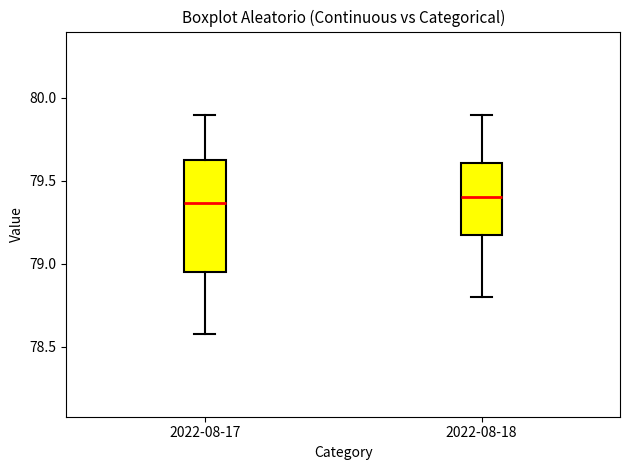

Reading left to right, read every box against the y-axis: the position of its median line, the range the box covers, and the ends of its whiskers. The values are not printed on the chart, so give them approximately, as read against the axis.

2022-08-17: median 79.35, box 78.95 to 79.65, whiskers 78.60 to 79.90
2022-08-18: median 79.40, box 79.15 to 79.60, whiskers 78.80 to 79.90